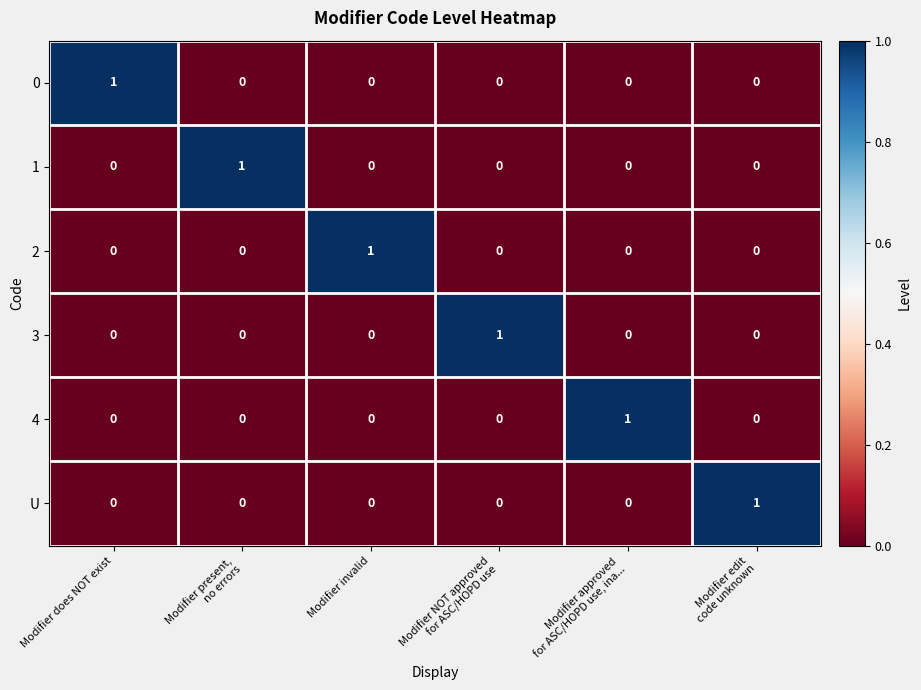

At how many categories does at least one series exceed 0?

6